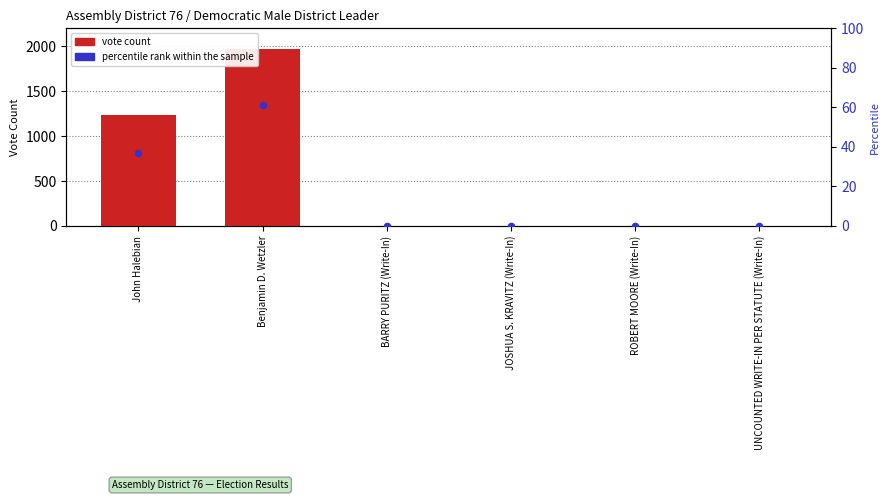

Is the value of vote count at John Halebian greater than the value of percentile rank within the sample at Benjamin D. Wetzler?

Yes